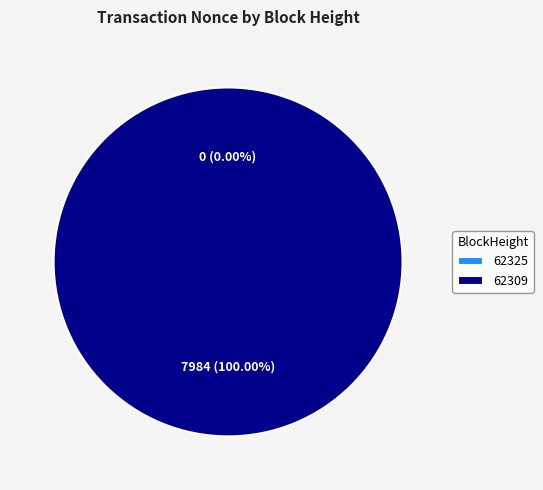

To the nearest percent, what is the combined percentage of 62309 and 62325?

100%